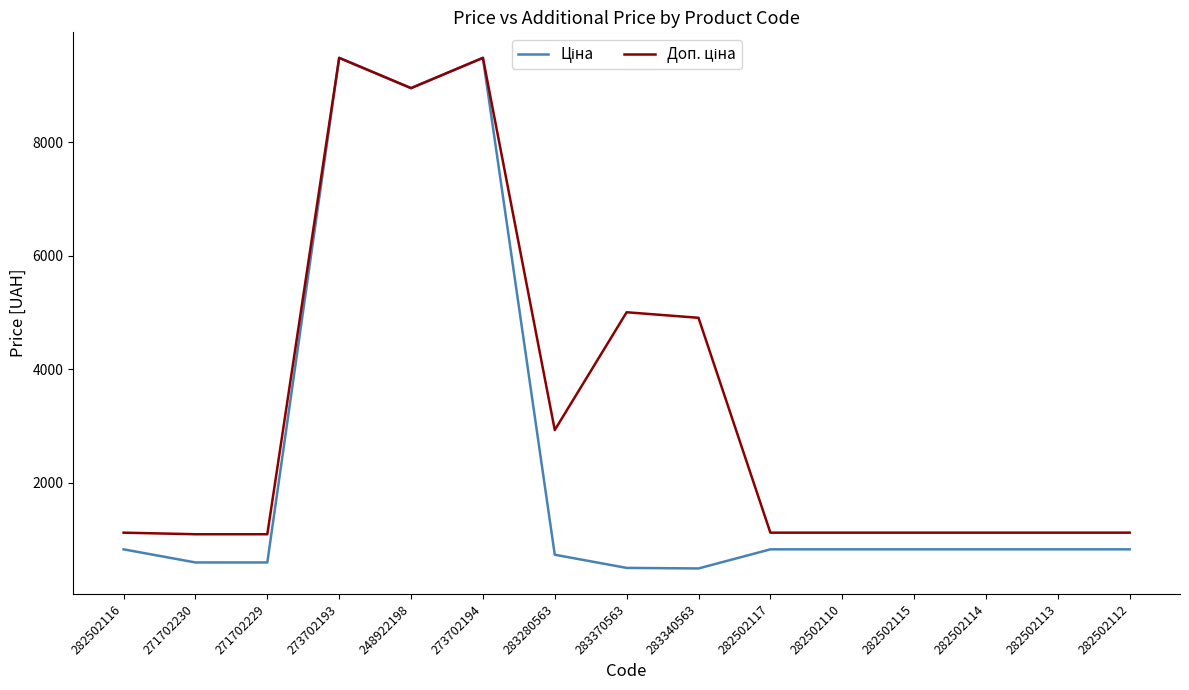

What is the smallest value displayed?

490.8